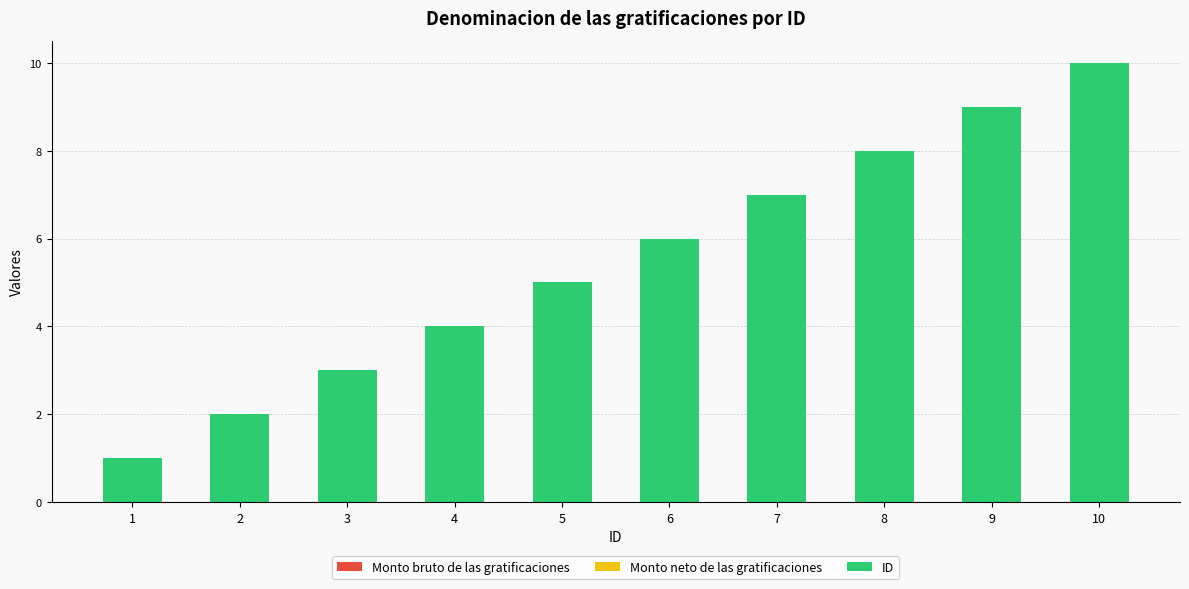

Is it true that the value at 8 is 14?

False